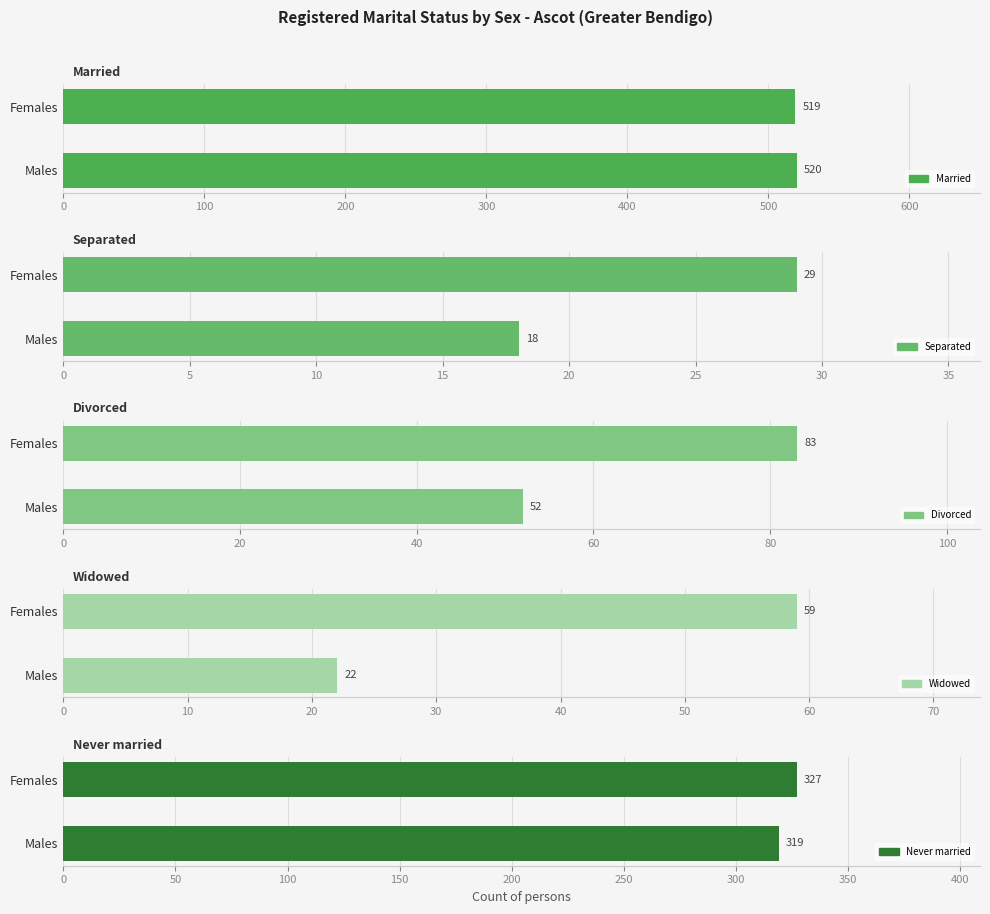

Between Males and Females, which series saw the biggest shift?

Widowed